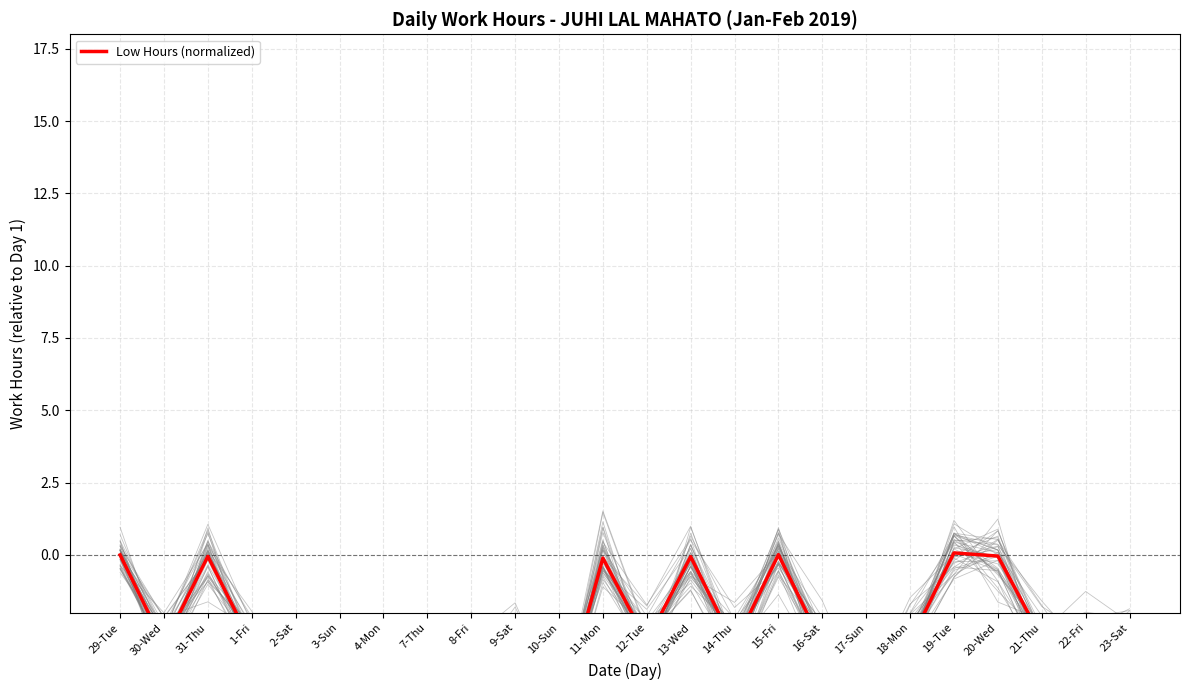

Reading right to left, extract all data points from this chart.

23-Sat=-3.0	22-Fri=-3.1	21-Thu=-2.9	20-Wed=-0.0	19-Tue=0.1	18-Mon=-3.0	17-Sun=-4.8	16-Sat=-3.1	15-Fri=0.0	14-Thu=-3.1	13-Wed=-0.1	12-Tue=-3.0	11-Mon=-0.1	10-Sun=-5.7	9-Sat=-2.9	8-Fri=-3.1	7-Thu=-4.9	4-Mon=-5.1	3-Sun=-5.2	2-Sat=-5.1	1-Fri=-3.1	31-Thu=-0.0	30-Wed=-3.1	29-Tue=0.0